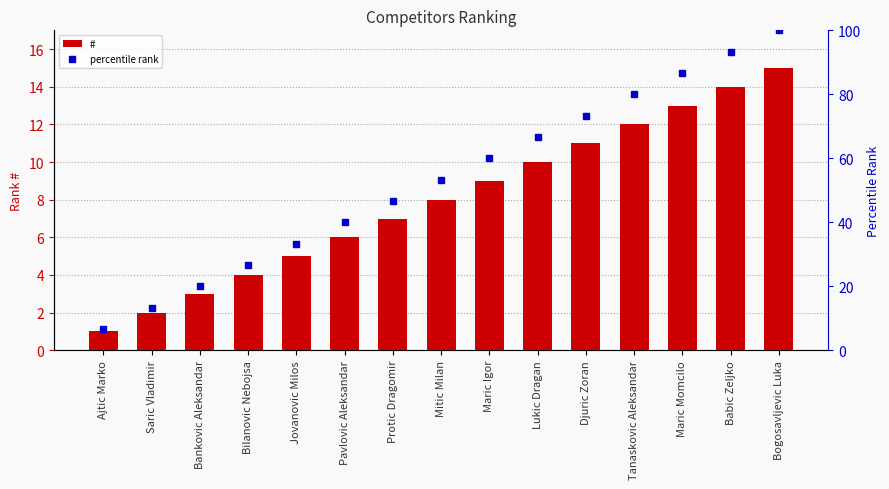

What is the sum of the percentile rank values at Bilanovic Nebojsa and Pavlovic Aleksandar?

66.7